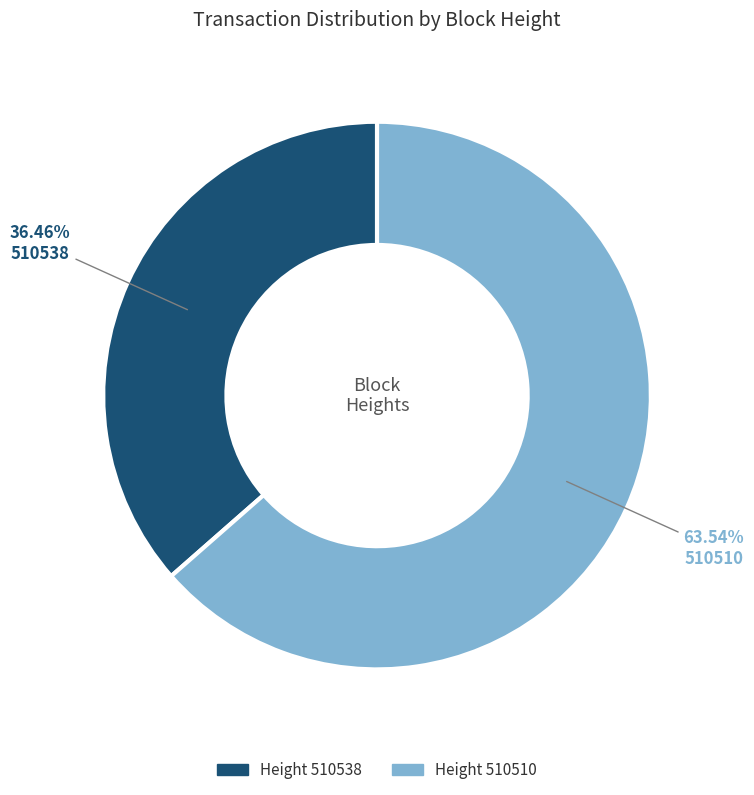

Does any single category account for the majority?

Yes